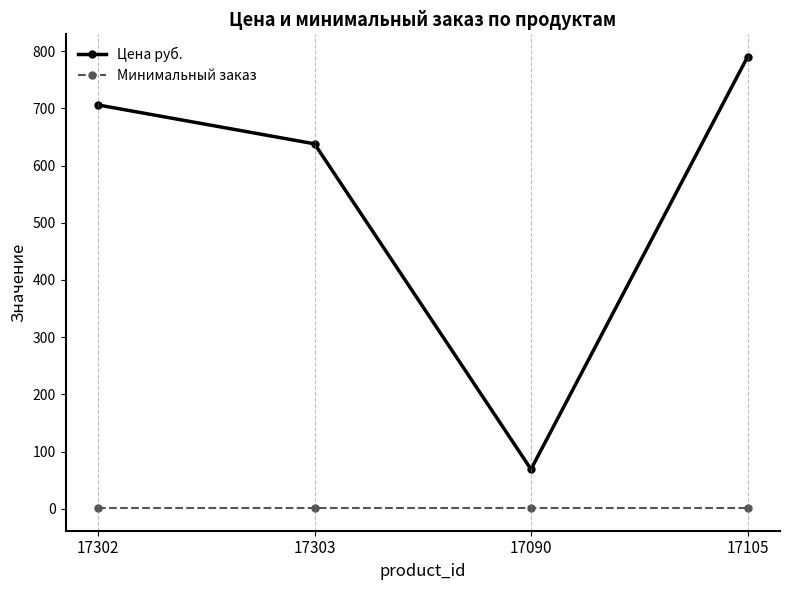

What position from the left is 17105?

4